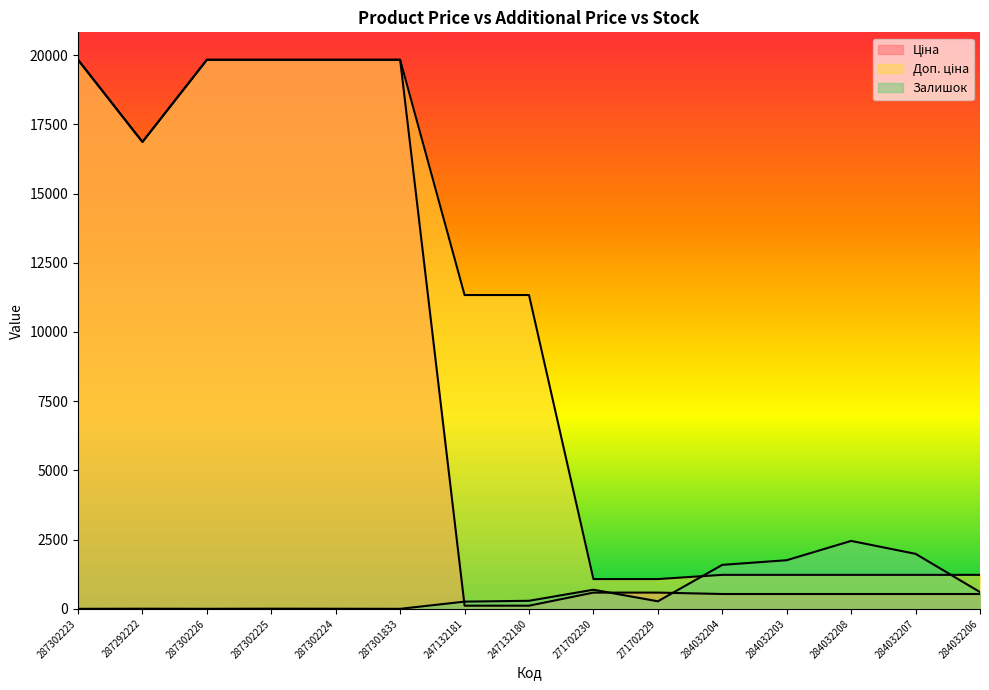

Between 287301833 and 247132181, which series saw the biggest shift?

Ціна